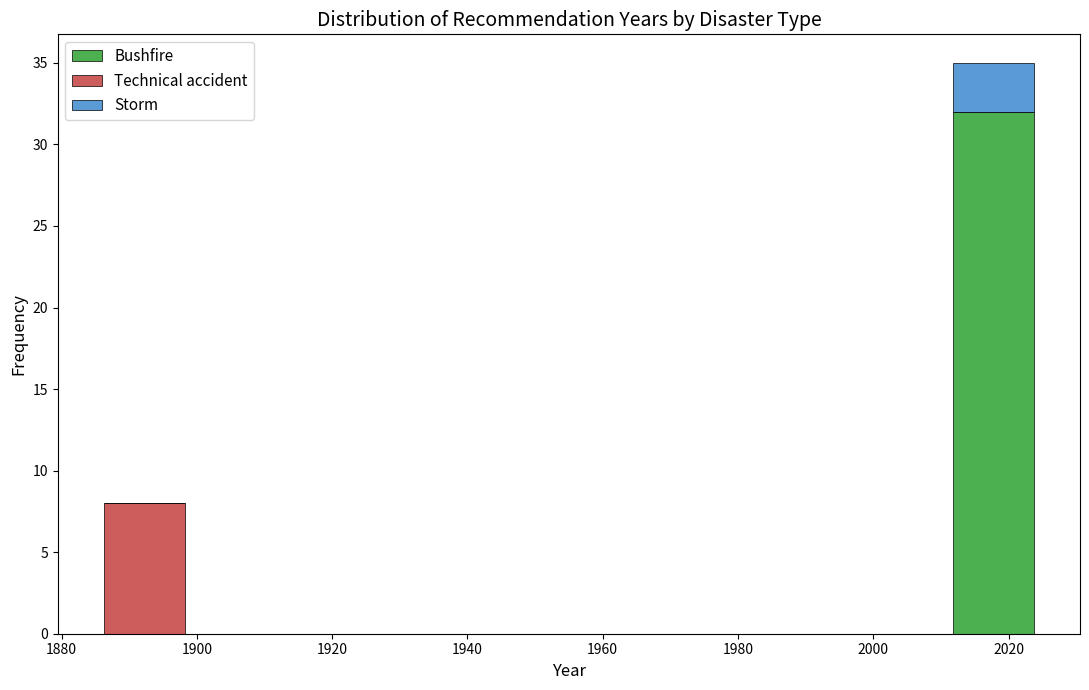

Reading left to right, list every stacked bar in this chart as the range it spans on the x-axis followed by its total height. Neither the bar edges nor the heights are printed on the chart, so give them approximately, as read against the axes.

1886 to 1898: 8
1898 to 1912: 0
1912 to 1924: 0
1924 to 1936: 0
1936 to 1948: 0
1948 to 1962: 0
1962 to 1974: 0
1974 to 1986: 0
1986 to 1998: 0
1998 to 2012: 0
2012 to 2024: 35